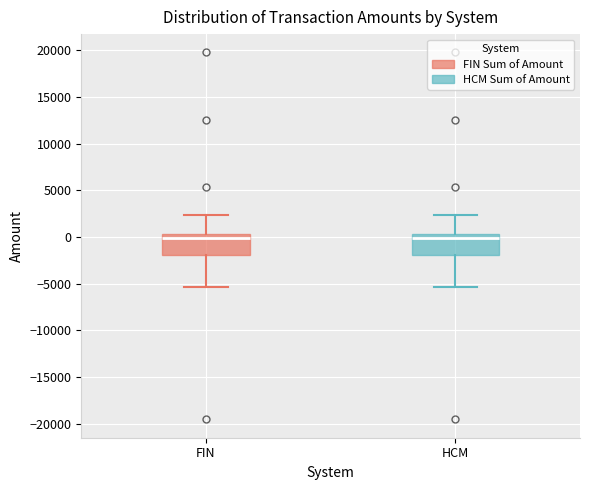

Where does the upper whisker of the box for FIN end on the y-axis? The values are not printed on the chart, so give them approximately, as read against the axis.

2500